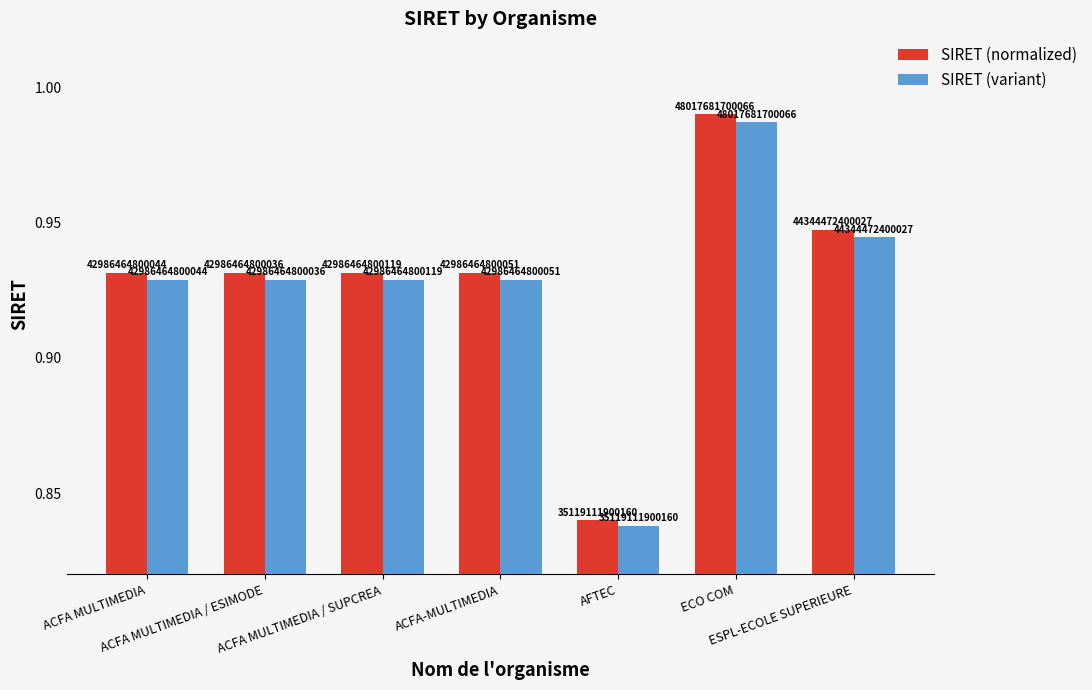

True or false: SIRET (normalized) has a value of 1.5 at ESPL-ECOLE SUPERIEURE.

False